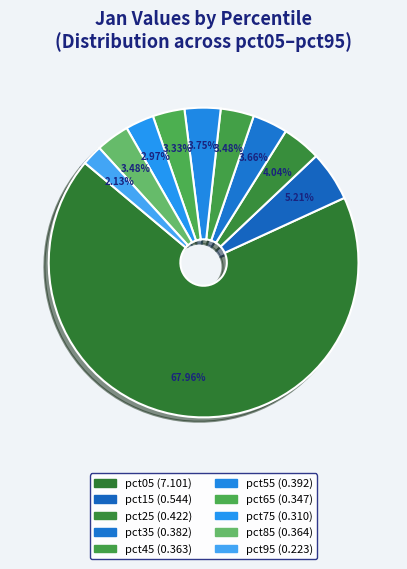

Which slice is the smallest?

pct95